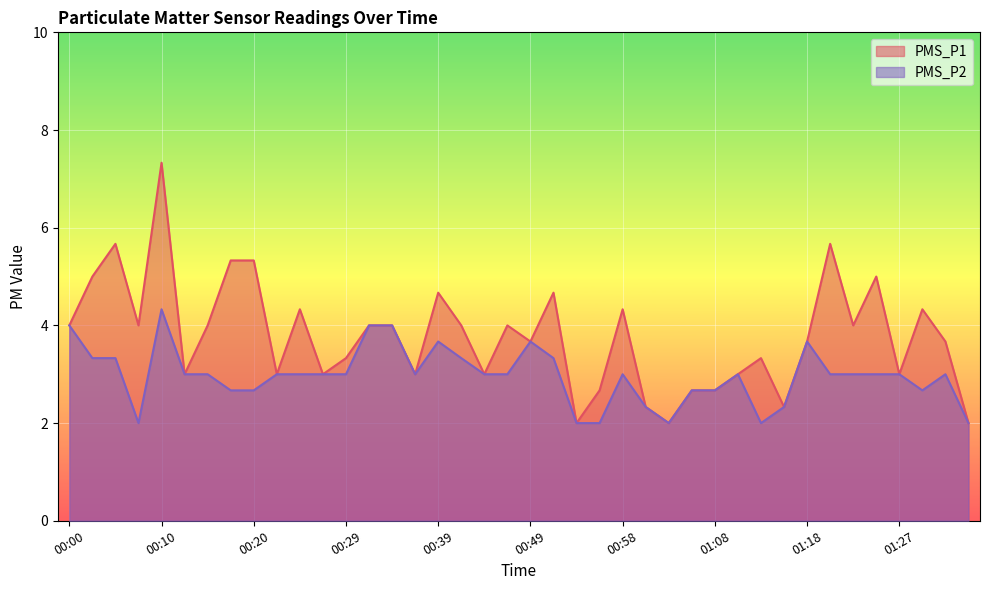

What is the total value across all series at 00:15?

7.0